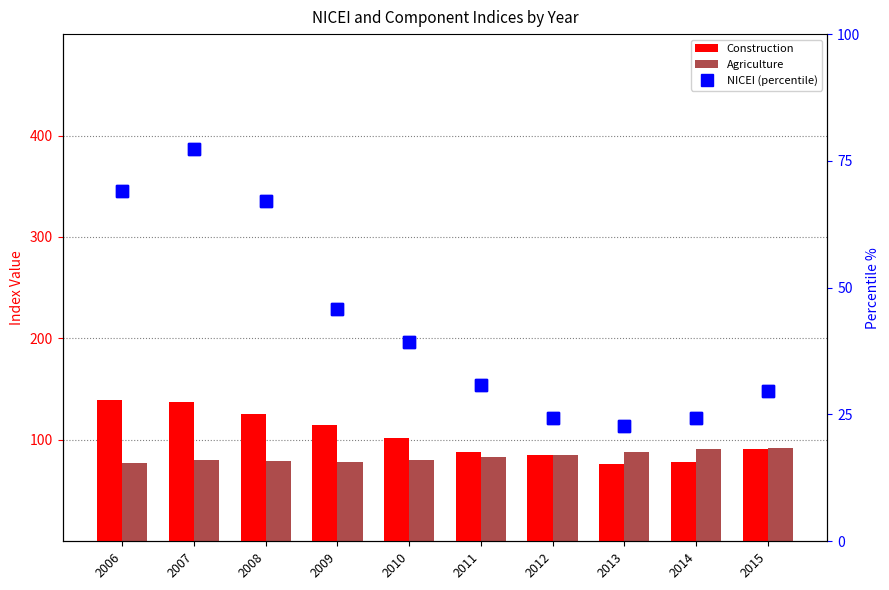

What is the difference between the maximum and second lowest values in the Agriculture series?

14.7